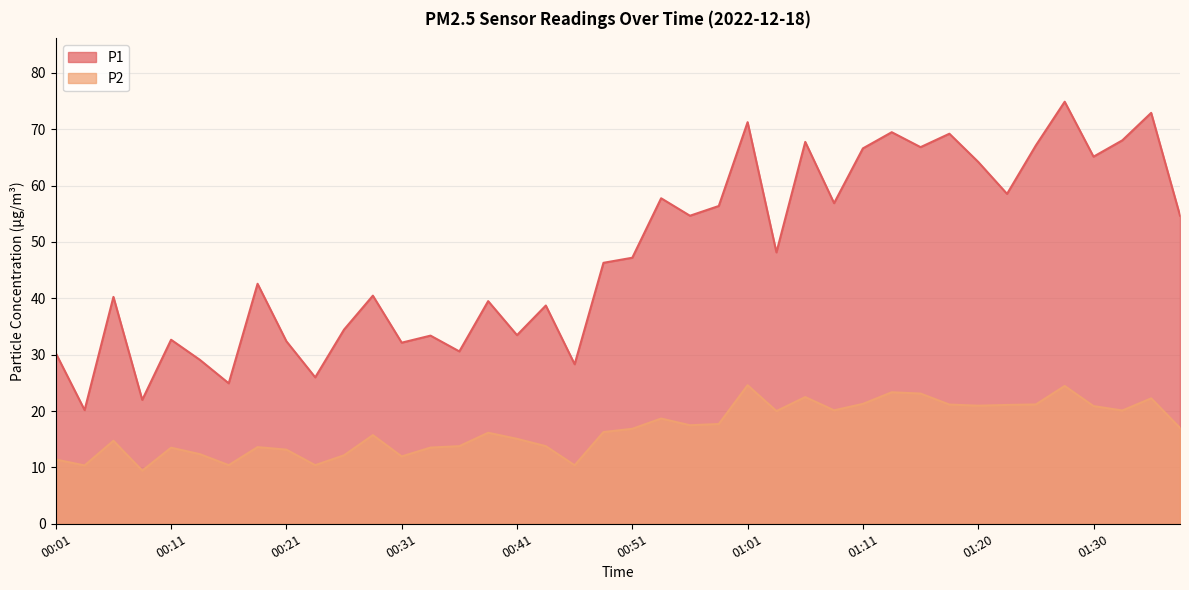

What is the average value of the P2 series?

16.8